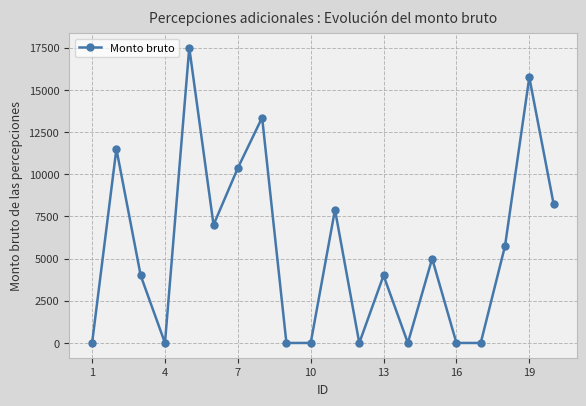

How many points are higher than both their immediate neighbors (excluding endpoints)?

7